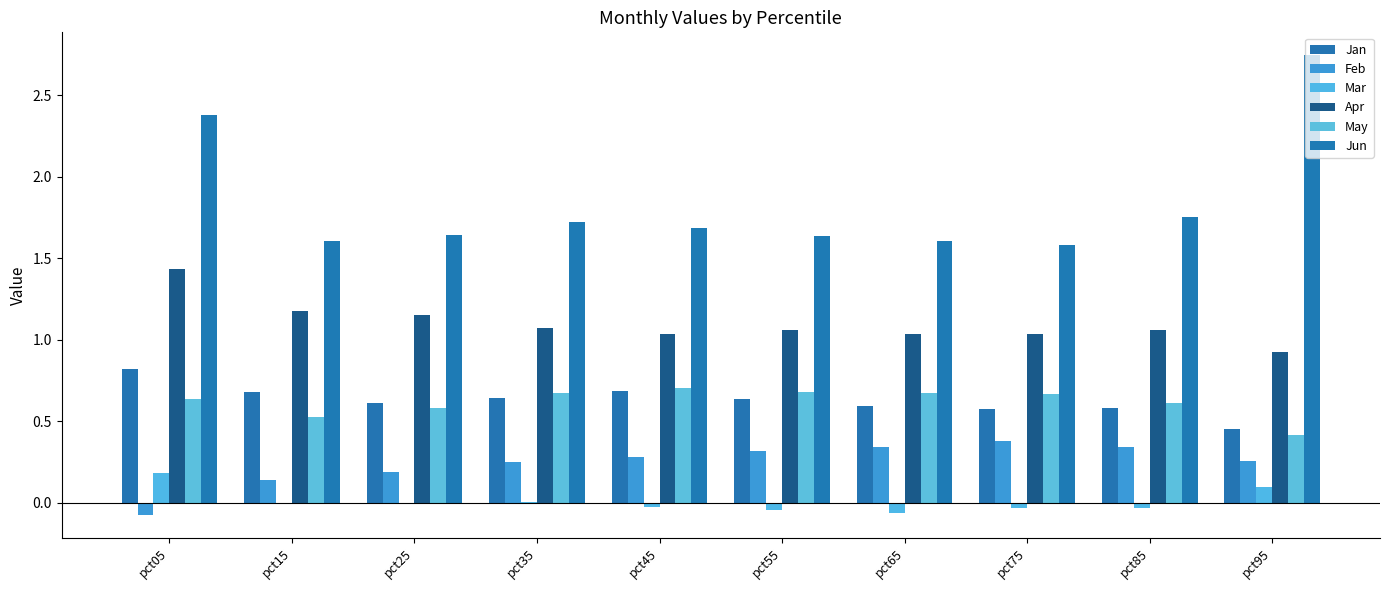

Does the chart contain stacked bars?

No